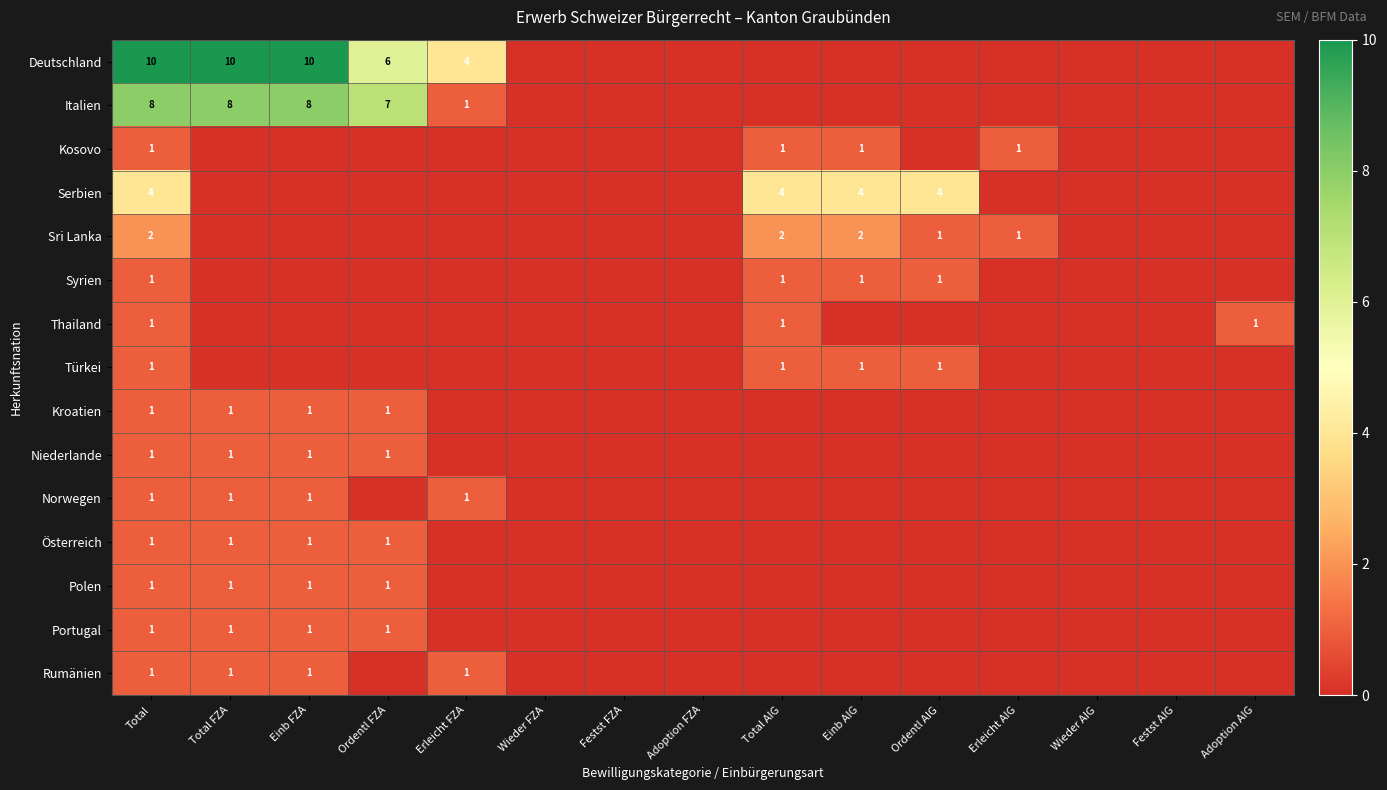

The Serbien series shows 1 at Einb AIG. True or false?

False